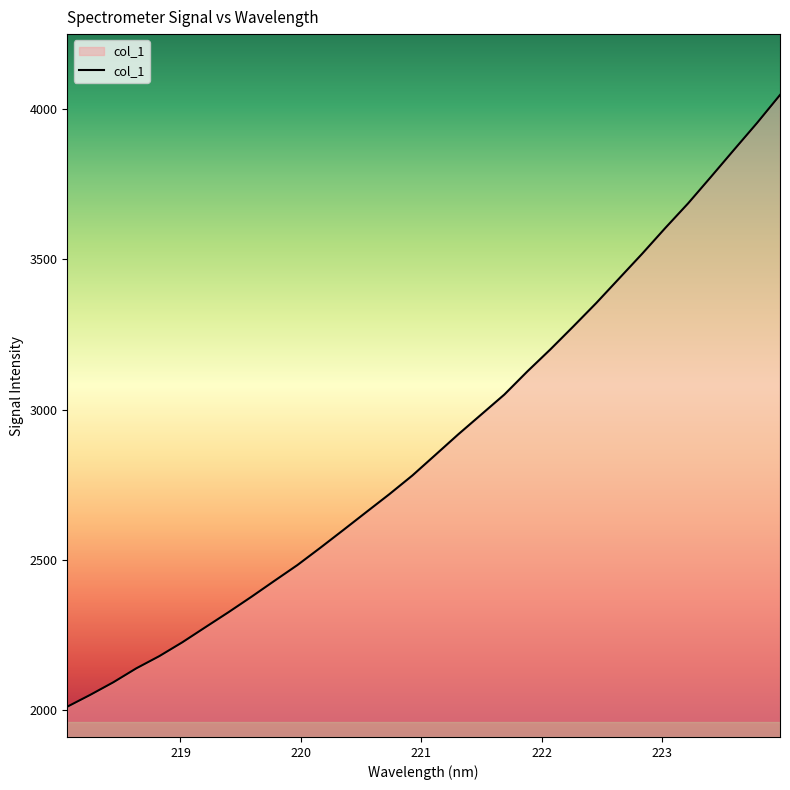

What is the greatest value displayed?

4046.0